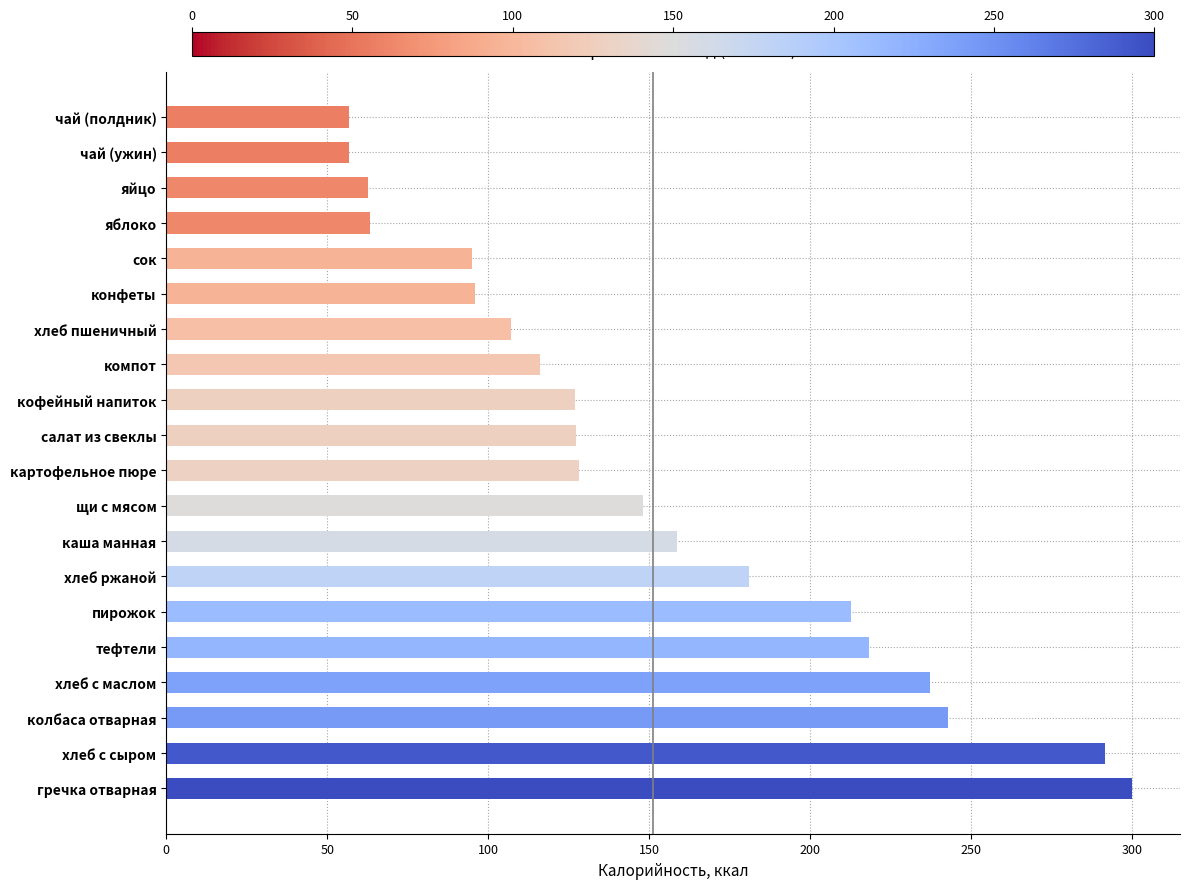

What is the sum of the values at компот and кофейный напиток?

242.9